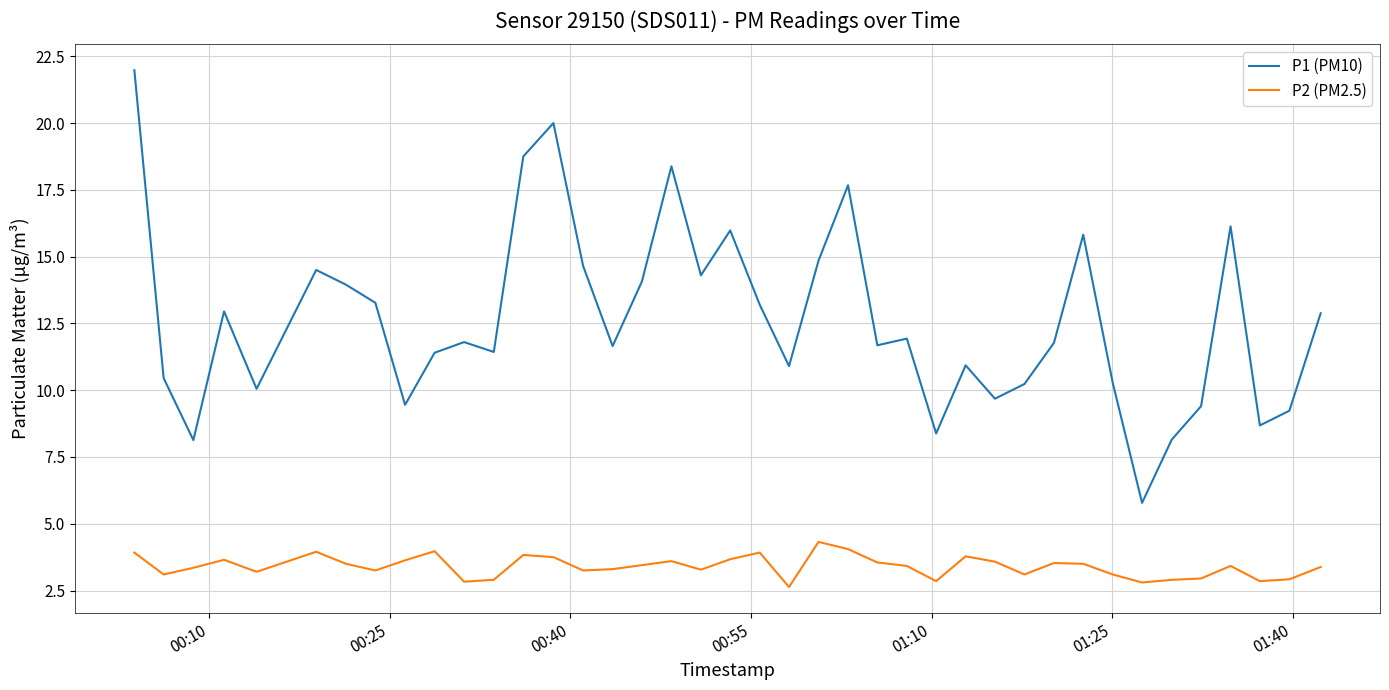

Rank the series by their maximum value, from lowest to highest.

P2 (PM2.5), P1 (PM10)